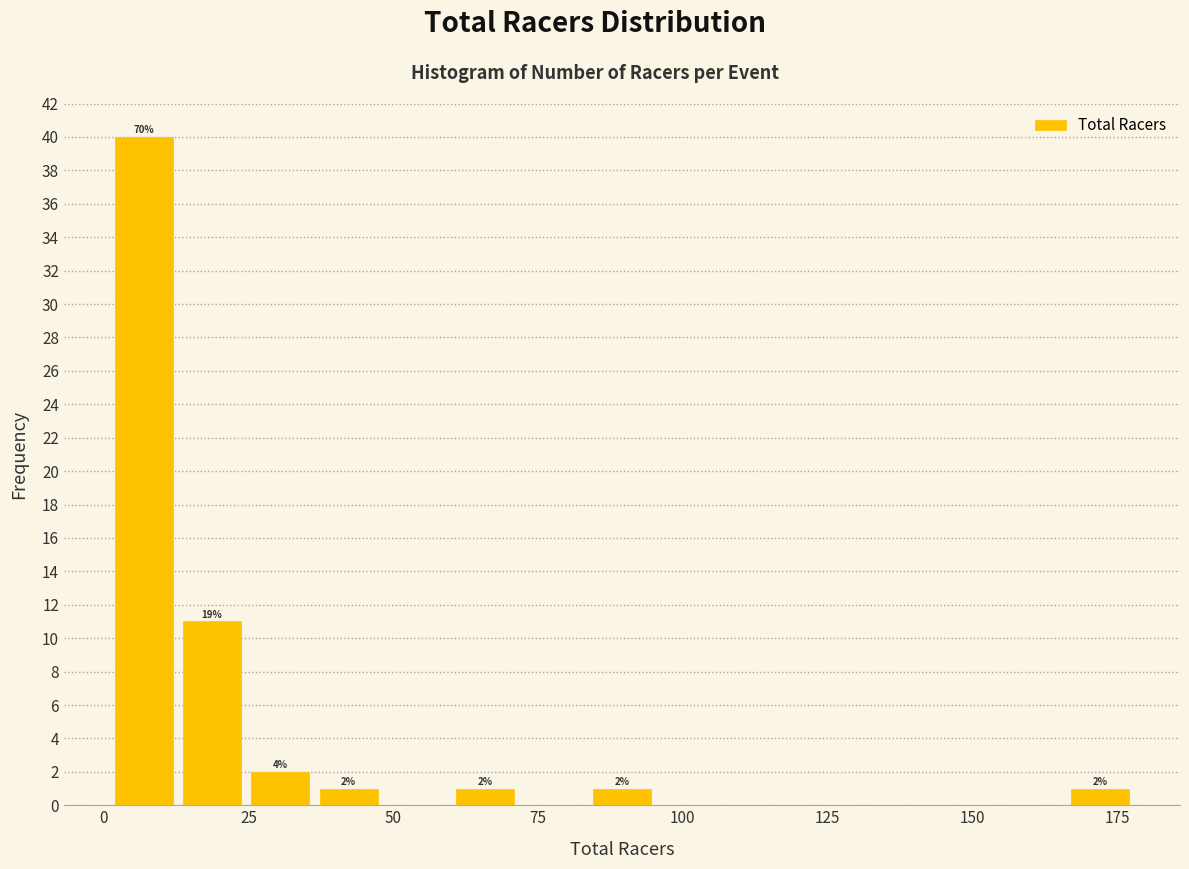

Around what value on the x-axis is the tallest bar? Give the approximate position of its centre, as read against the axis.

5